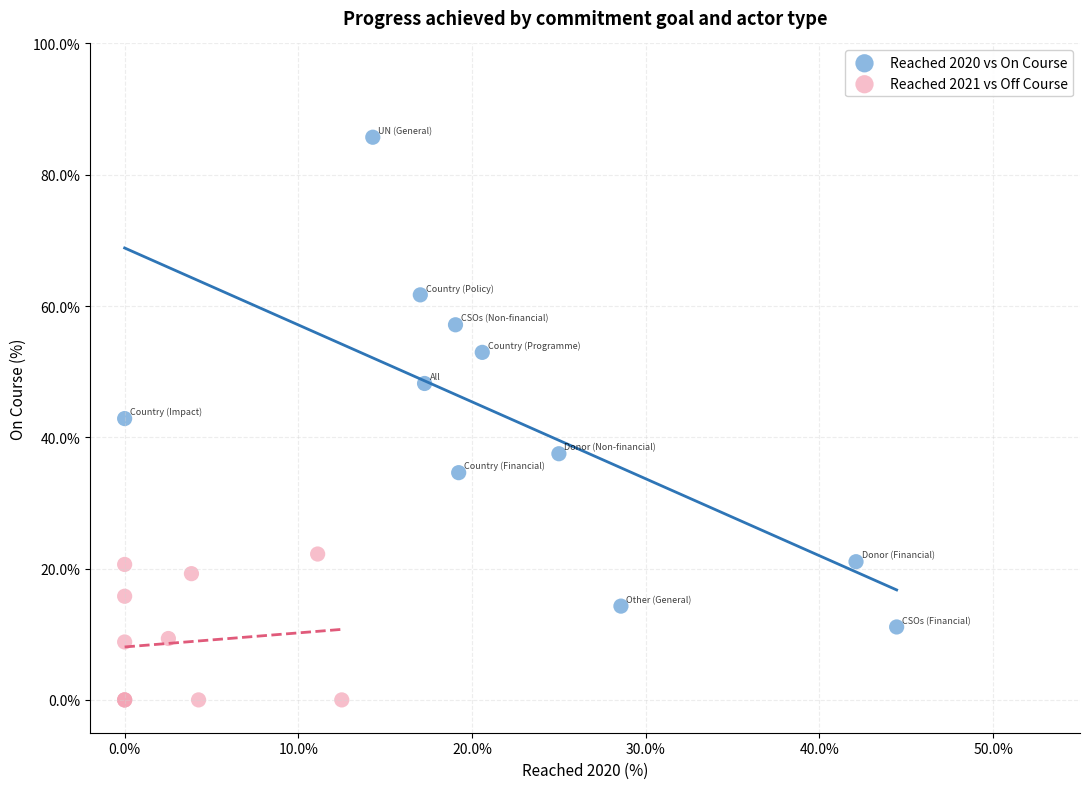

Which series reaches the maximum Y coordinate?

Reached 2020 vs On Course